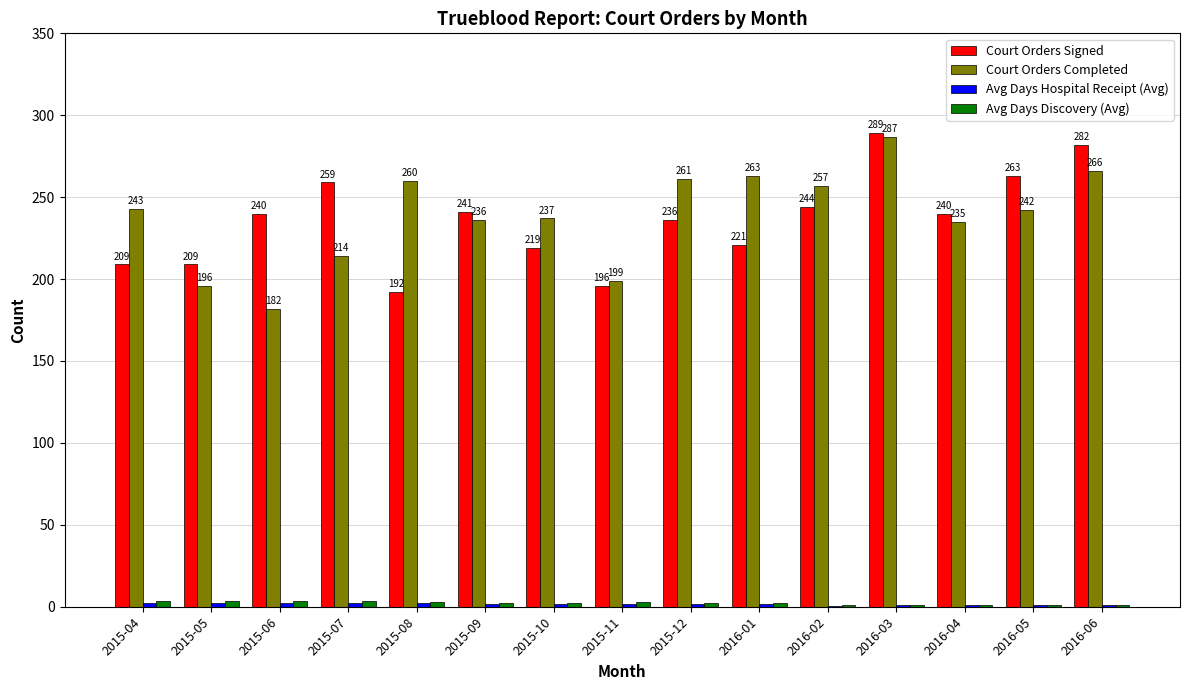

At which category is the sum across all series the highest?

2016-03